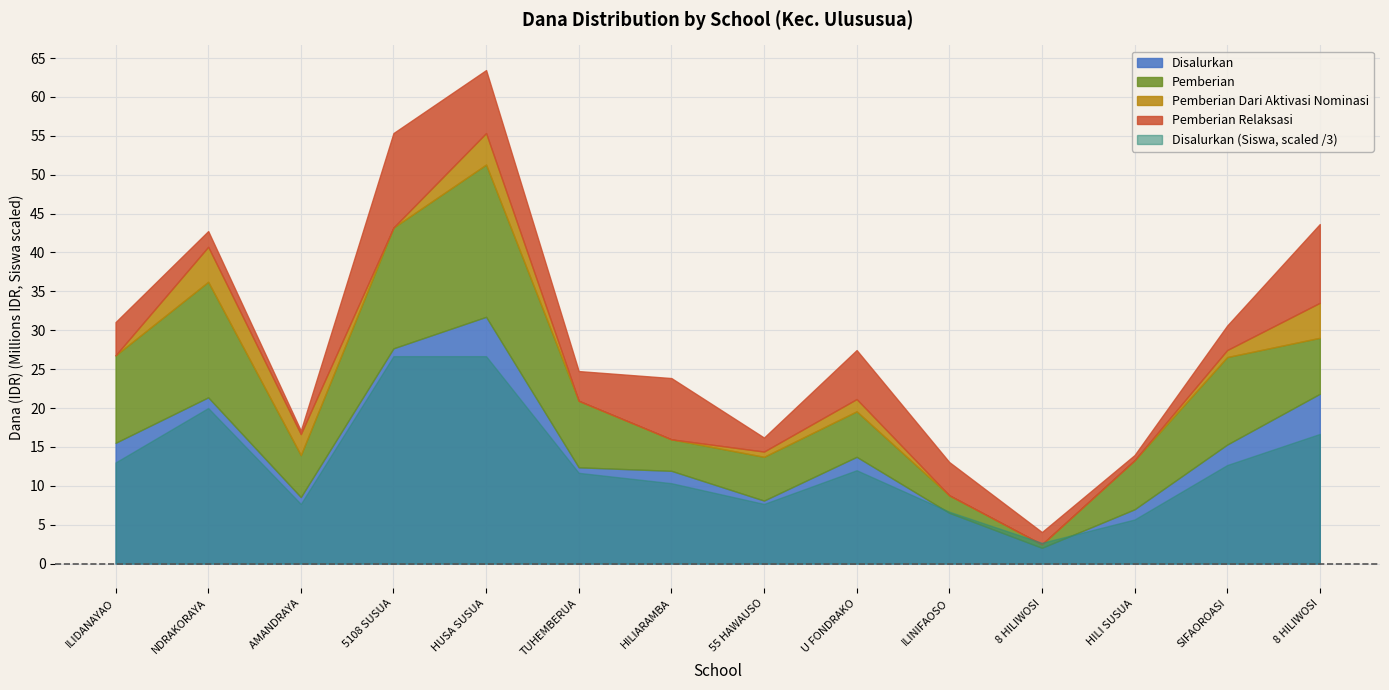

True or false: Disalurkan (Dana) and Pemberian Dari Aktivasi Nominasi (Dana) intersect in this chart.

False